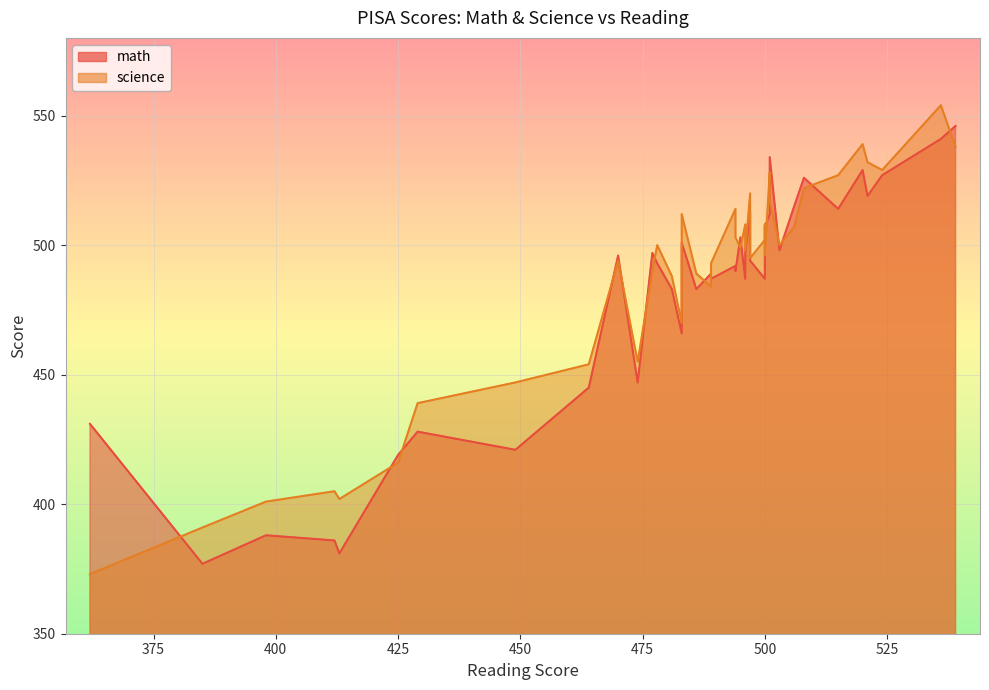

Which series has the widest spread of values?

science